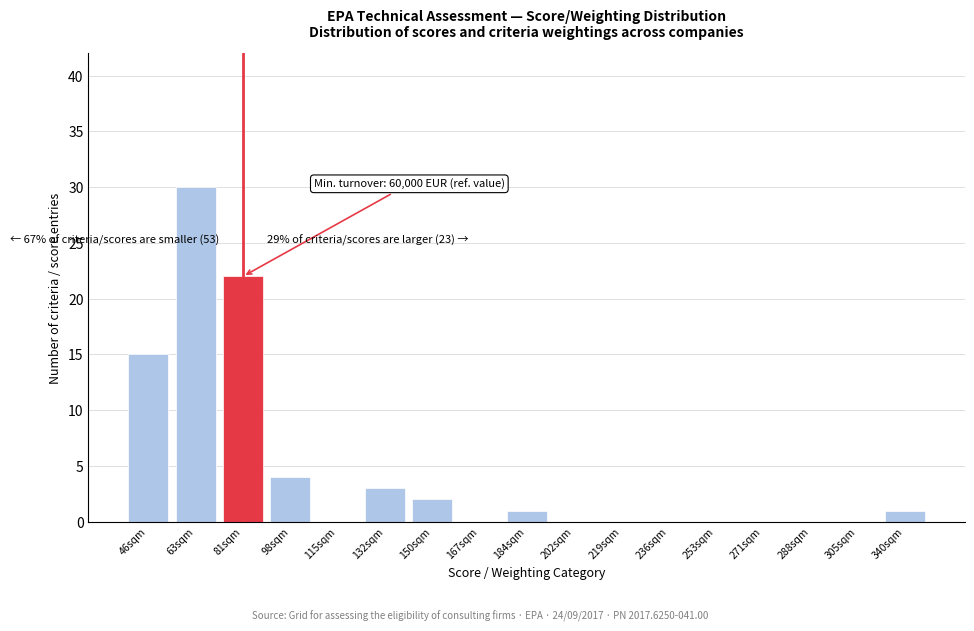

Reading left to right, transcribe all the data shown in this chart.

46sqm=15	63sqm=30	81sqm=22	98sqm=4	115sqm=0	132sqm=3	150sqm=2	167sqm=0	184sqm=1	202sqm=0	219sqm=0	236sqm=0	253sqm=0	271sqm=0	288sqm=0	305sqm=0	340sqm=1